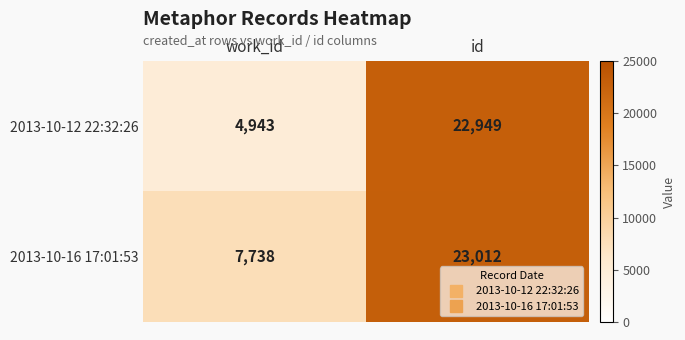

Where is 2013-10-12 22:32:26 nearest to the value 13946?

work_id